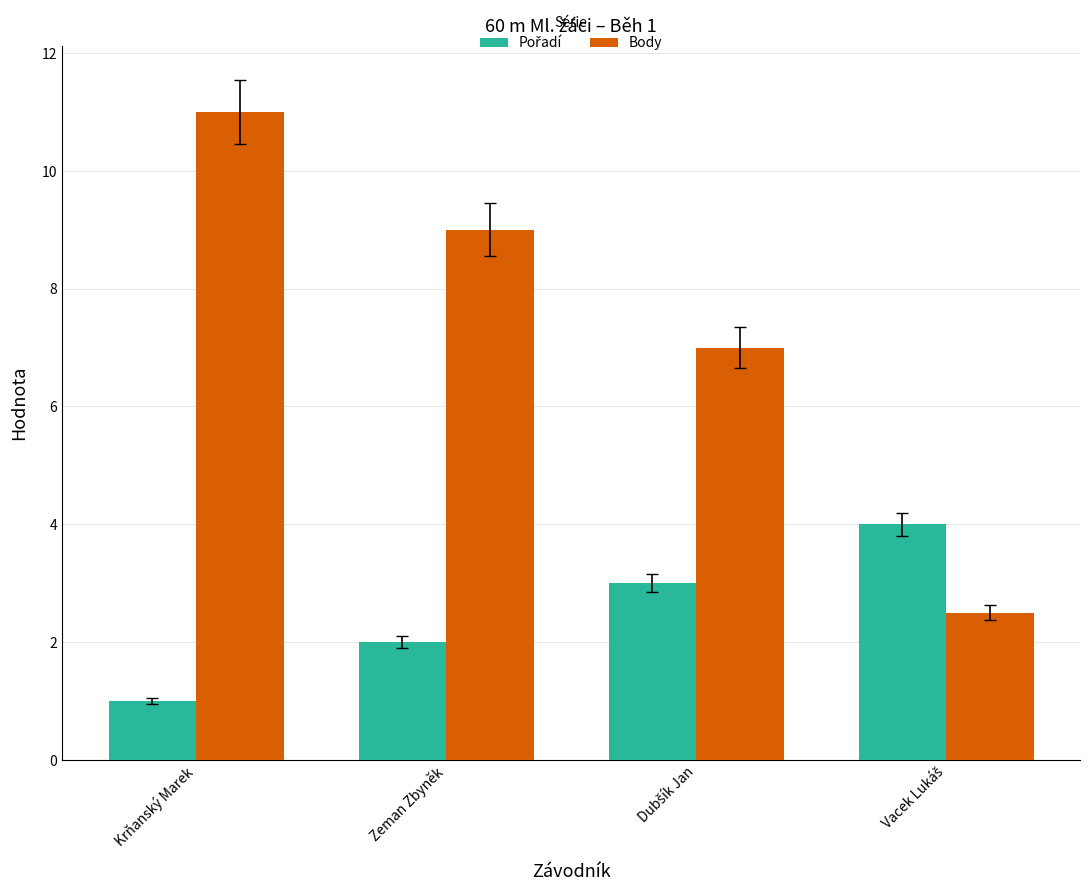

True or false: Body has a value of 17.7 at Krňanský Marek.

False